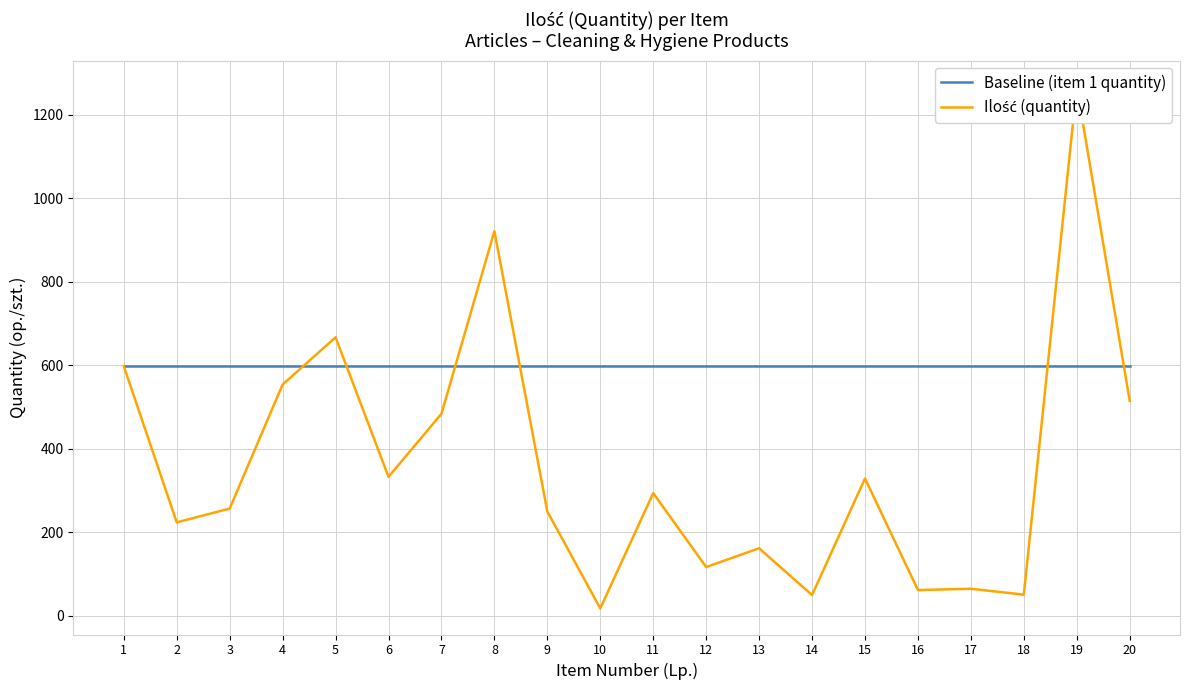

List the series in order of their overall mean, highest first.

Baseline (item 1 quantity), Ilość (quantity)